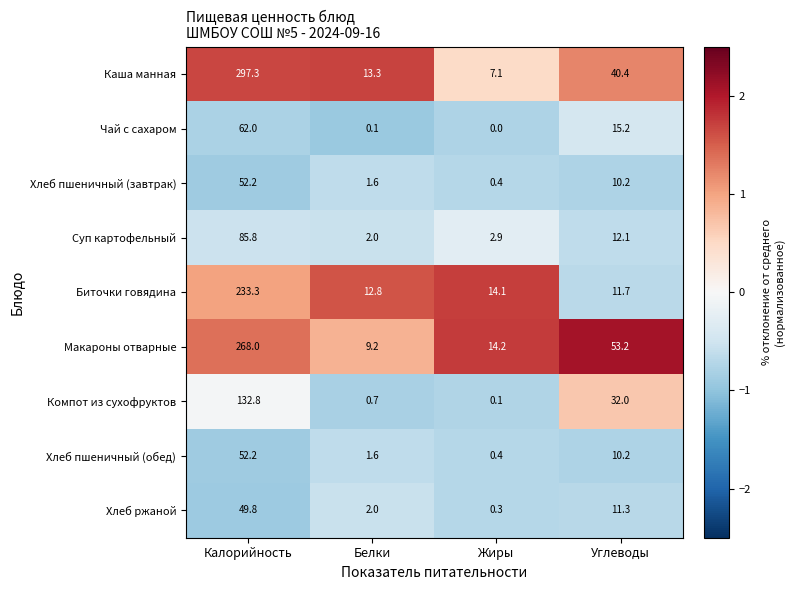

List the labels in order of Компот из сухофруктов value, largest first.

Калорийность, Углеводы, Белки, Жиры